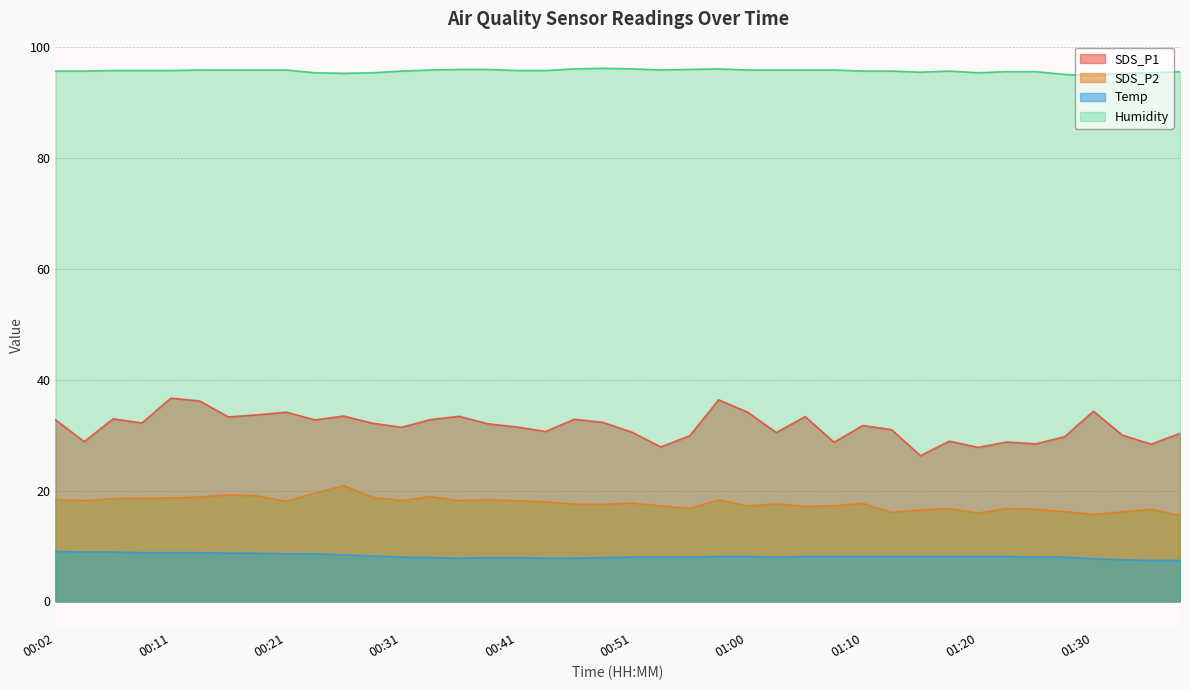

Reading left to right, what are all the values shown in this chart?

SDS_P1: 32.8	28.8	33.0	32.2	36.7	36.2	33.3	33.7	34.1	32.8	33.5	32.1	31.4	32.8	33.4	32.0	31.5	30.7	32.9	32.3	30.5	27.9	29.9	36.4	34.2	30.5	33.4	28.7	31.8	31.0	26.3	28.9	27.8	28.8	28.4	29.7	34.3	30.0	28.4	30.3
SDS_P2: 18.4	18.2	18.6	18.6	18.7	18.9	19.2	19.1	18.1	19.6	20.9	18.8	18.2	18.9	18.2	18.4	18.2	18.0	17.6	17.5	17.8	17.2	16.8	18.3	17.2	17.6	17.2	17.3	17.7	16.1	16.5	16.8	15.9	16.8	16.6	16.2	15.7	16.1	16.6	15.5
Temp: 9.0	8.9	8.9	8.8	8.8	8.8	8.7	8.7	8.6	8.6	8.4	8.2	8.0	7.9	7.8	7.9	7.9	7.8	7.8	7.9	8.0	8.0	8.0	8.1	8.1	8.0	8.1	8.1	8.1	8.1	8.1	8.1	8.1	8.1	8.0	8.0	7.7	7.5	7.4	7.4
Humidity: 95.7	95.7	95.8	95.8	95.8	95.9	95.9	95.9	95.9	95.4	95.3	95.4	95.7	95.9	96.0	96.0	95.8	95.8	96.1	96.2	96.1	95.9	96.0	96.1	95.9	95.9	95.9	95.9	95.7	95.7	95.5	95.7	95.4	95.6	95.6	95.1	94.9	95.3	95.4	95.6